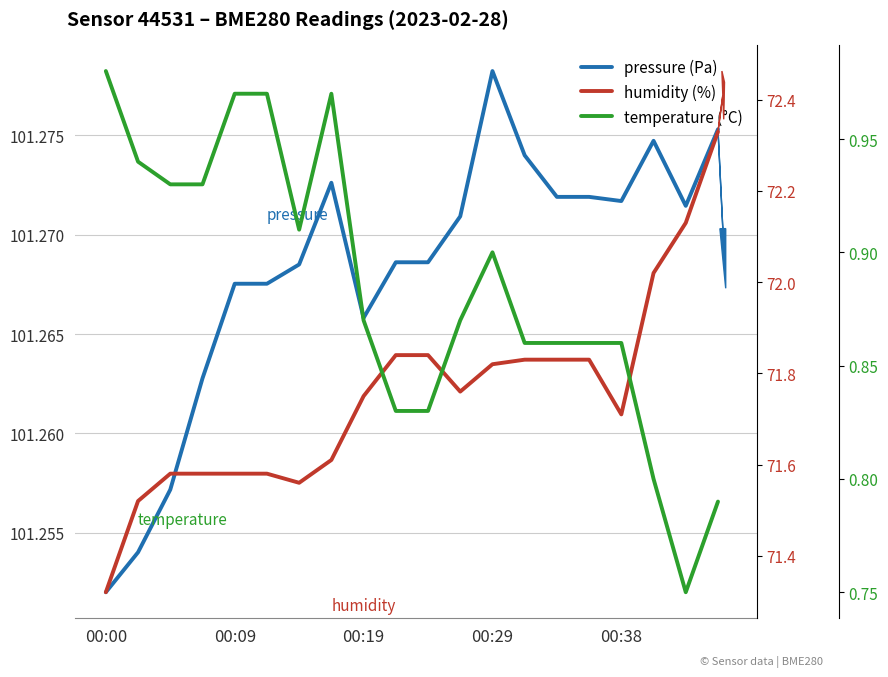

Where is the first local minimum for temperature?

6